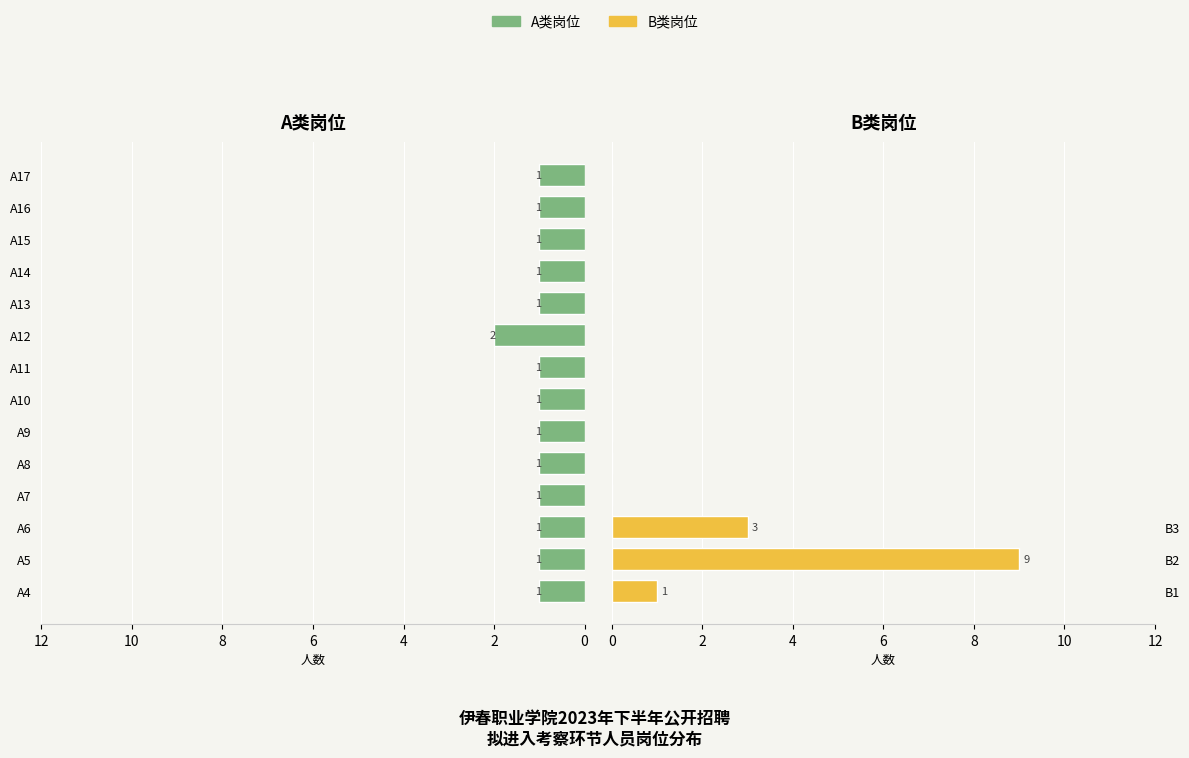

Rank the series by their maximum value, from lowest to highest.

A类岗位, B类岗位